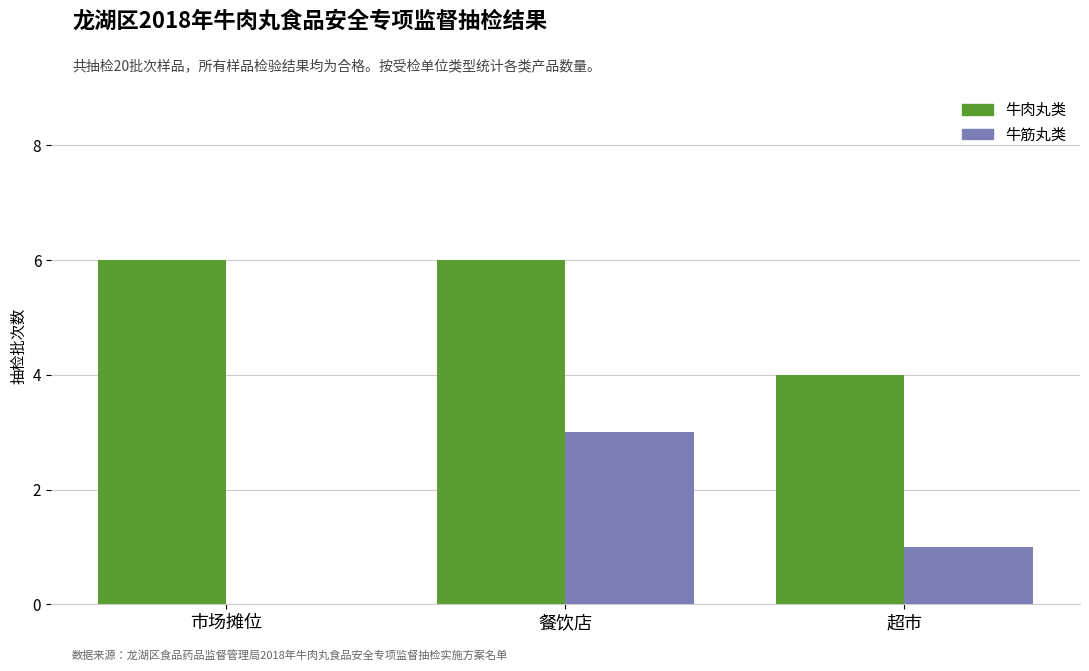

What are all the series names shown in the legend?

牛肉丸类, 牛筋丸类